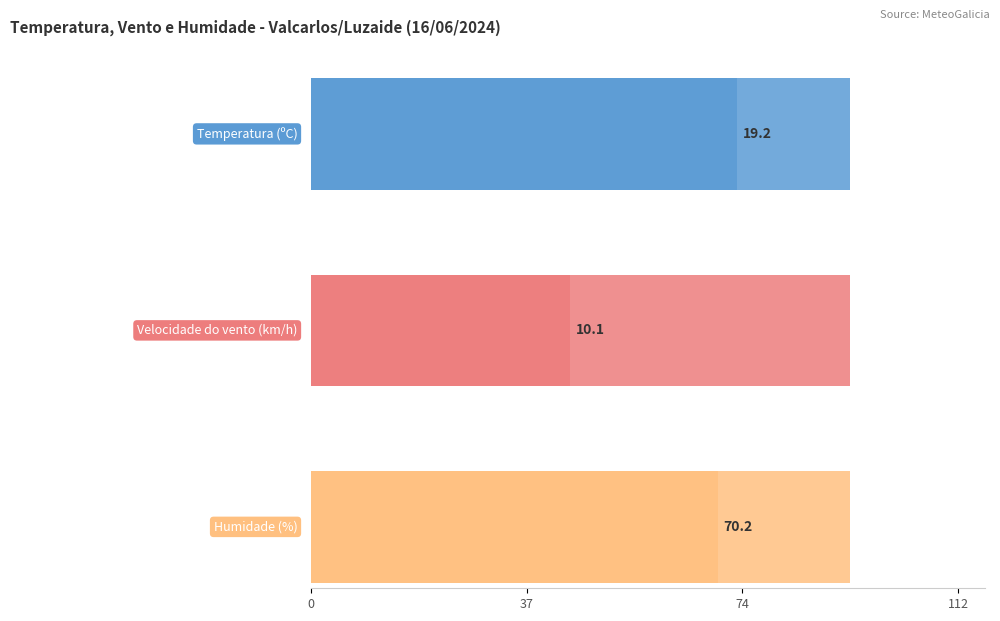

What are all the series names shown in the legend?

Temperatura (ºC), Velocidade do vento (km/h), Humidade (%)